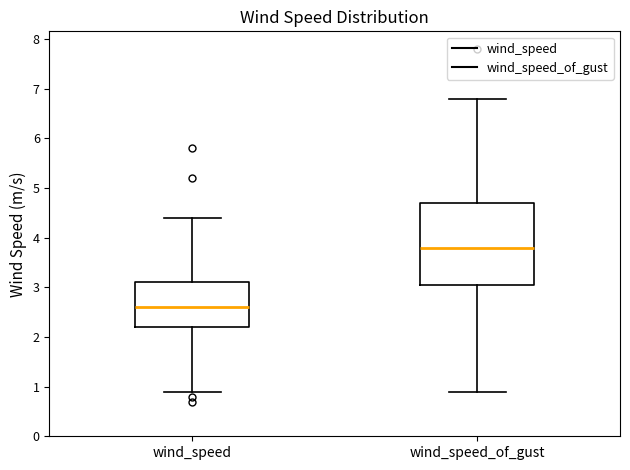

Reading left to right, read every box against the y-axis: the position of its median line, the range the box covers, and the ends of its whiskers. The values are not printed on the chart, so give them approximately, as read against the axis.

wind_speed: median 2.6, box 2.2 to 3.1, whiskers 0.9 to 4.4
wind_speed_of_gust: median 3.8, box 3.1 to 4.7, whiskers 0.9 to 6.8